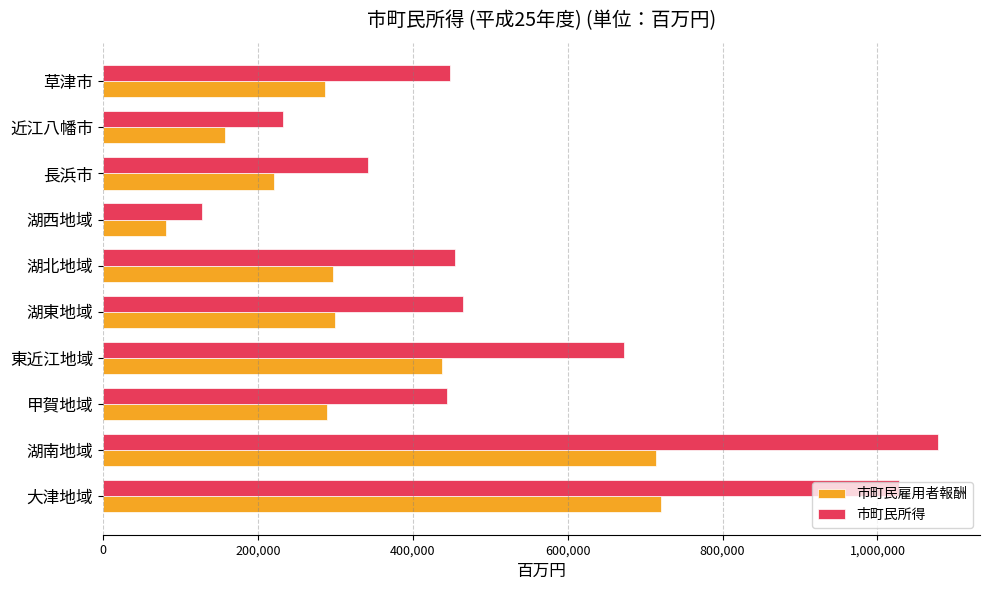

Which category has the highest value in the 市町民所得 series?

湖南地域